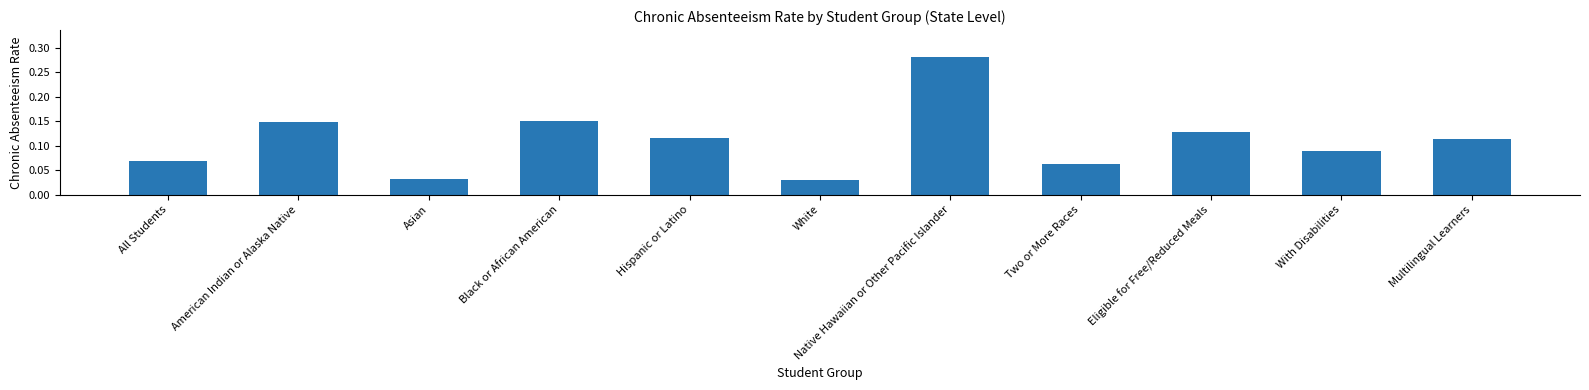

Which label corresponds to the largest value in the chart?

Native Hawaiian or Other Pacific Islander